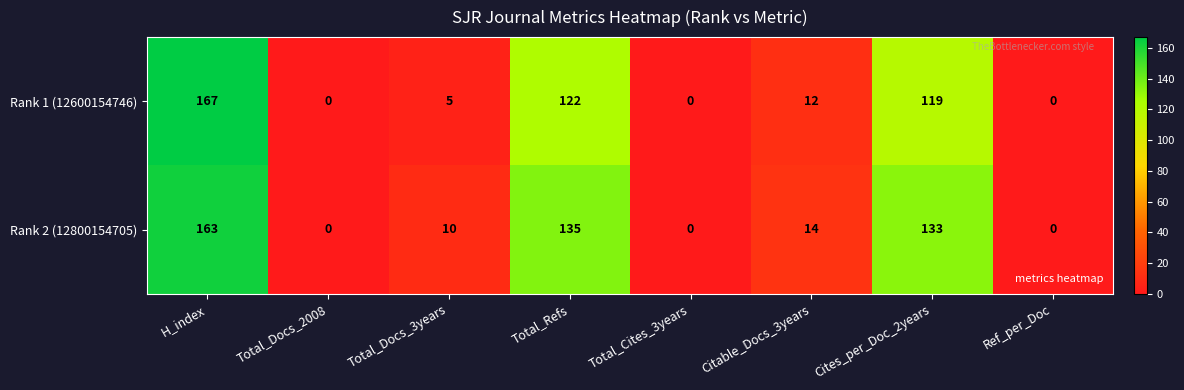

Which category has the highest value in the Rank 1 (12600154746) series?

H_index